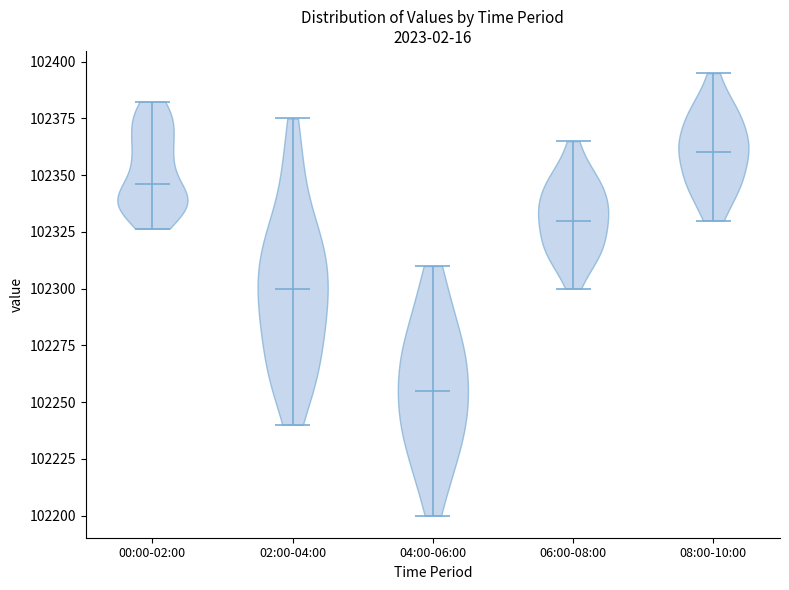

Reading left to right, read every violin against the y-axis: where its median line is, and the lowest and highest points it reaches. The values are not printed on the chart, so give them approximately, as read against the axis.

00:00-02:00: median line 102345, lowest point 102325, highest point 102380
02:00-04:00: median line 102300, lowest point 102240, highest point 102375
04:00-06:00: median line 102255, lowest point 102200, highest point 102310
06:00-08:00: median line 102330, lowest point 102300, highest point 102365
08:00-10:00: median line 102360, lowest point 102330, highest point 102395